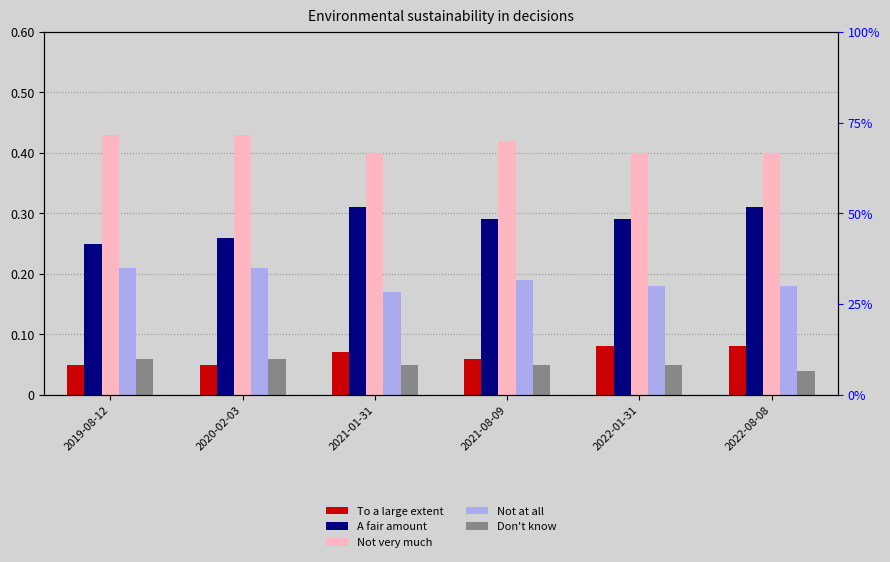

How many groups of bars are there?

6